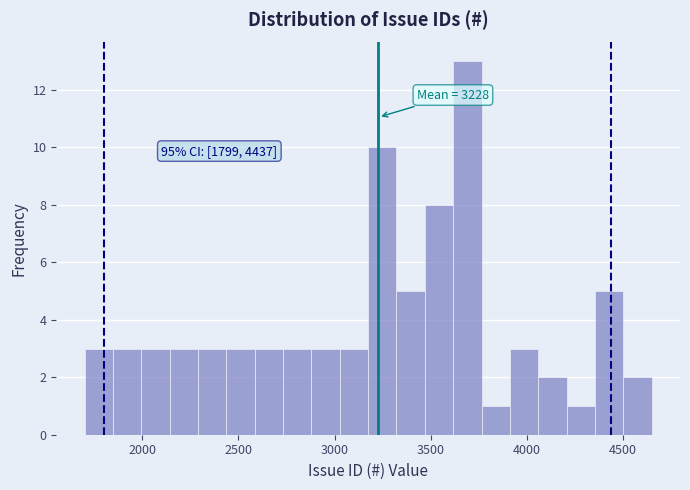

Around what value on the x-axis is the tallest bar? Give the approximate position of its centre, as read against the axis.

3700